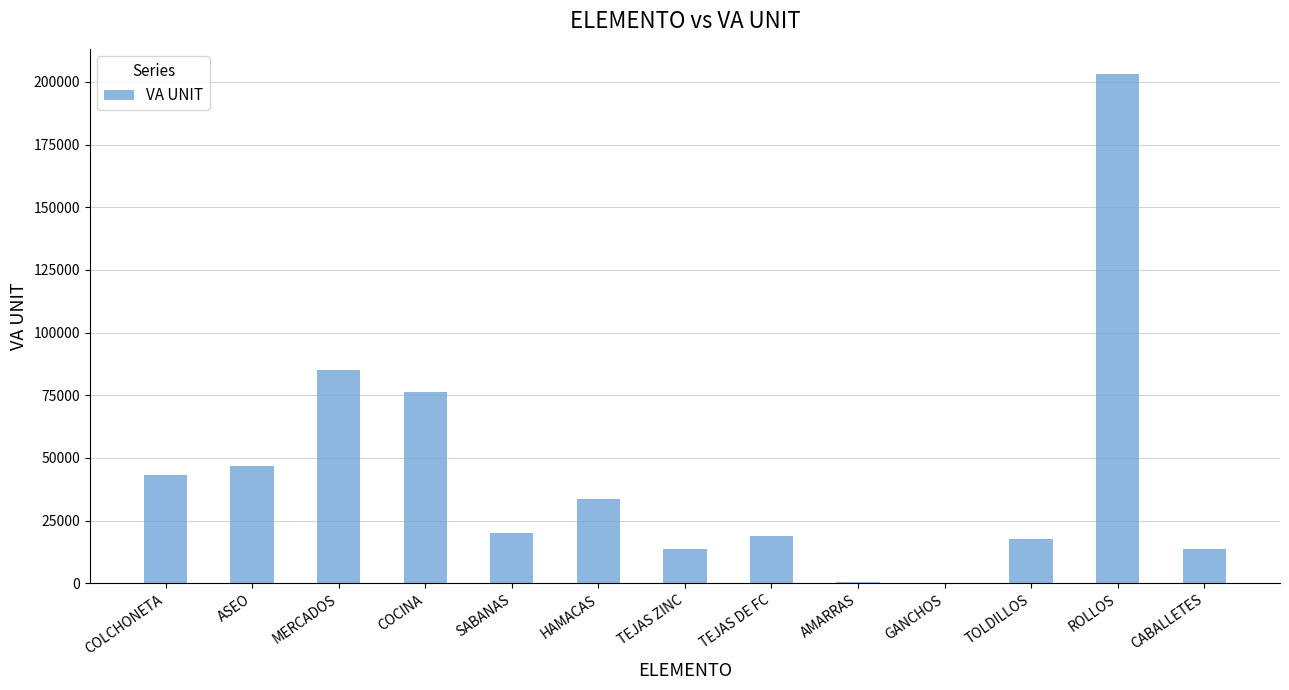

What is the change in value from MERCADOS to ROLLOS?

+118000